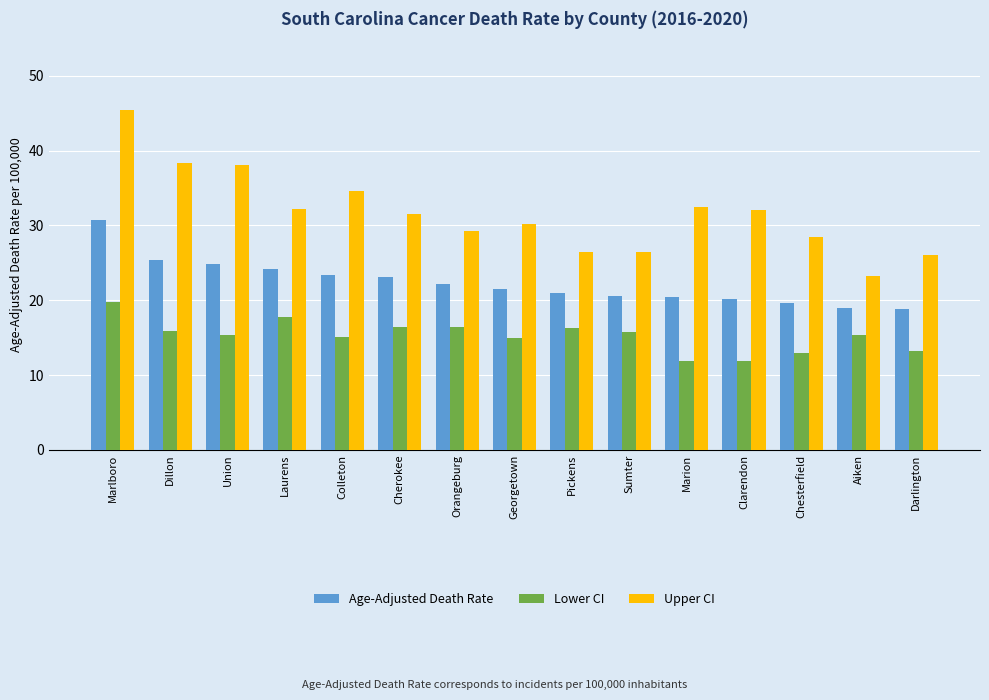

The value of Upper CI at Marion is 32.5. True or false?

True